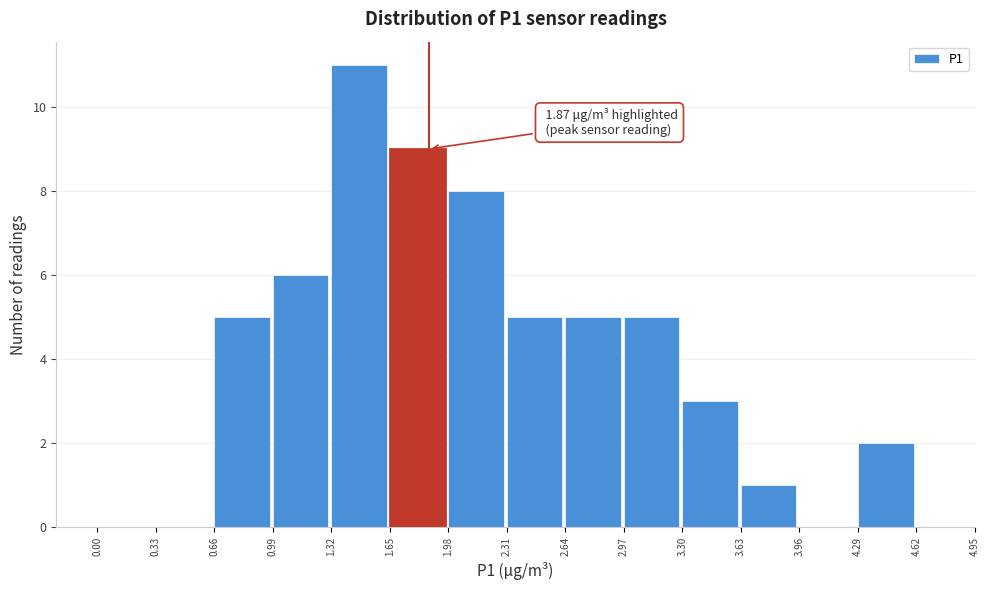

Which range on the x-axis has the tallest bar?

1.32 to 1.65